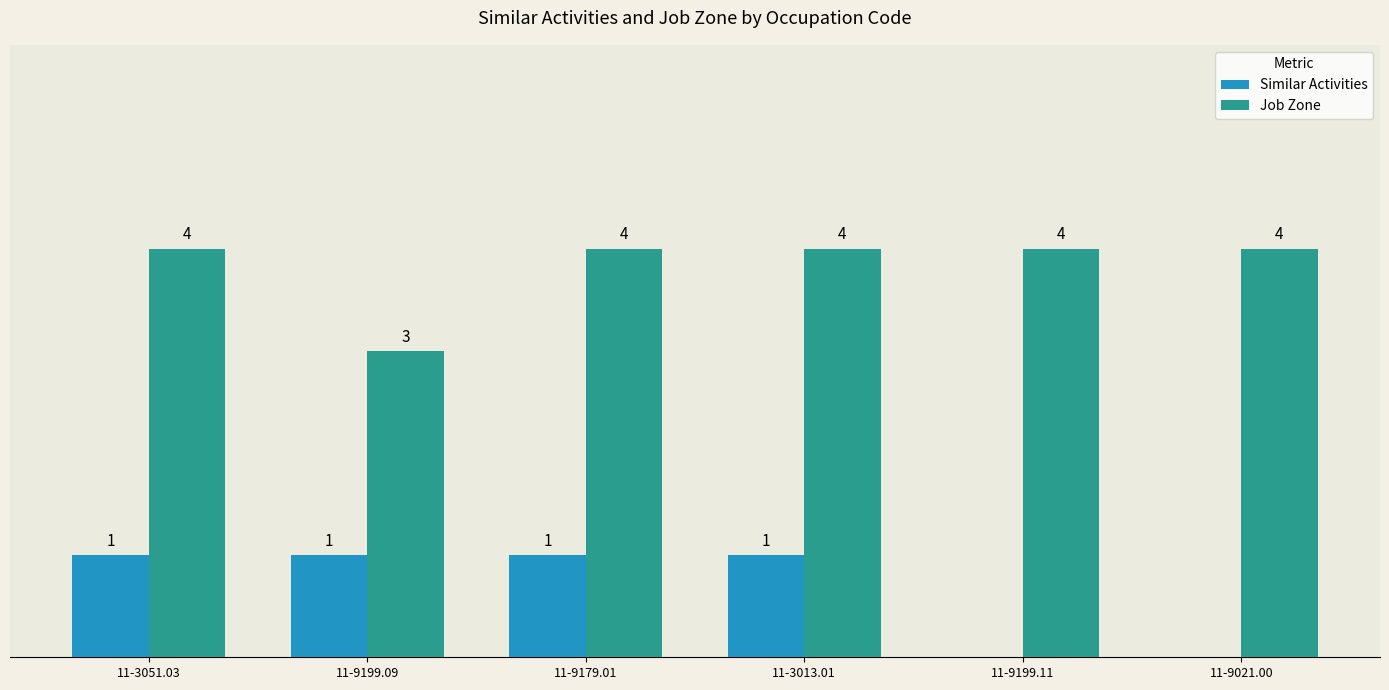

Are the bars horizontal?

No